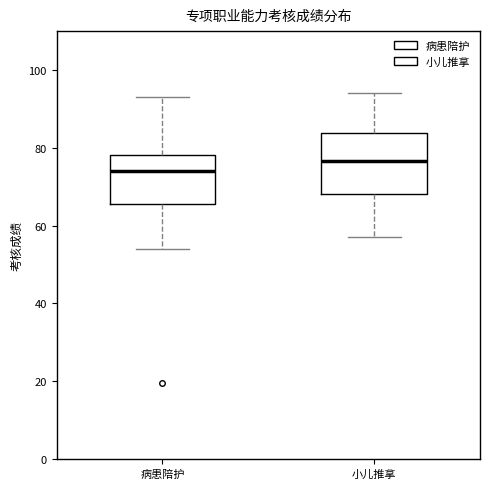

Which box's median line is the lowest?

病患陪护